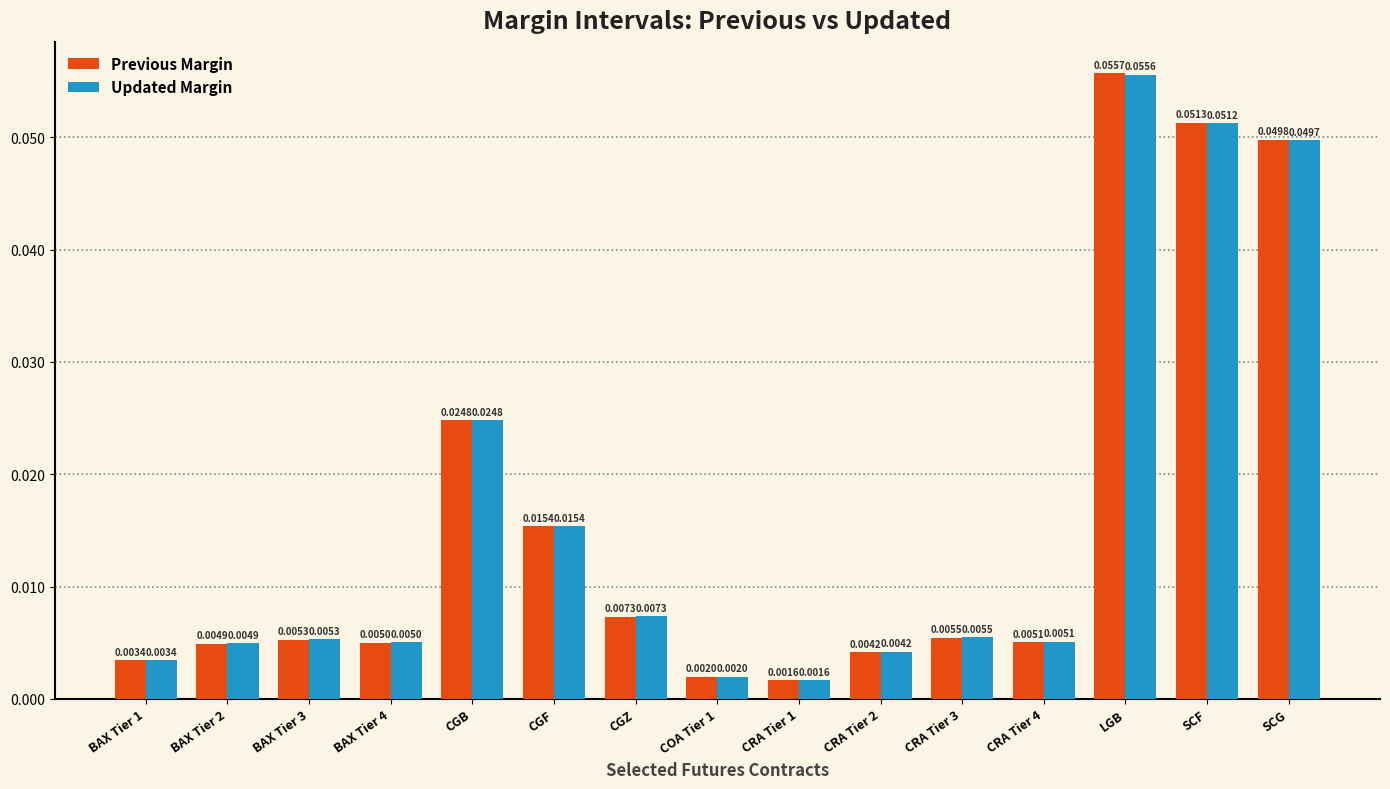

Is the value of Previous Margin at CRA Tier 2 greater than the value of Updated Margin at CGB?

No